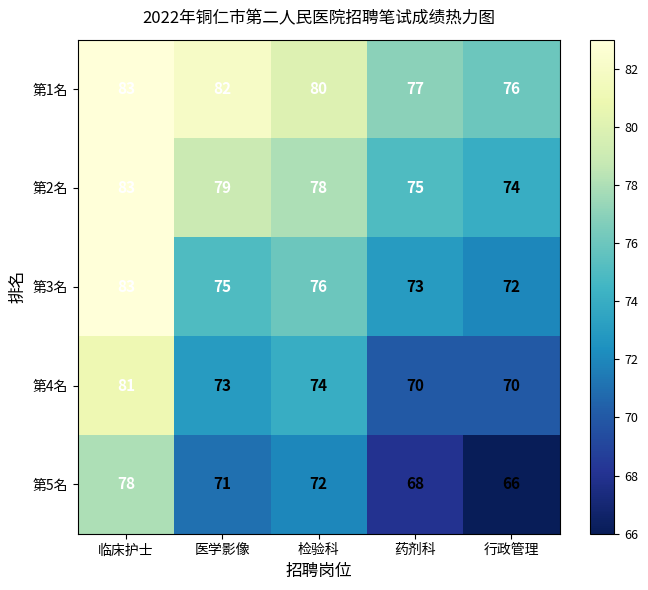

At which category is the sum across all series the highest?

临床护士